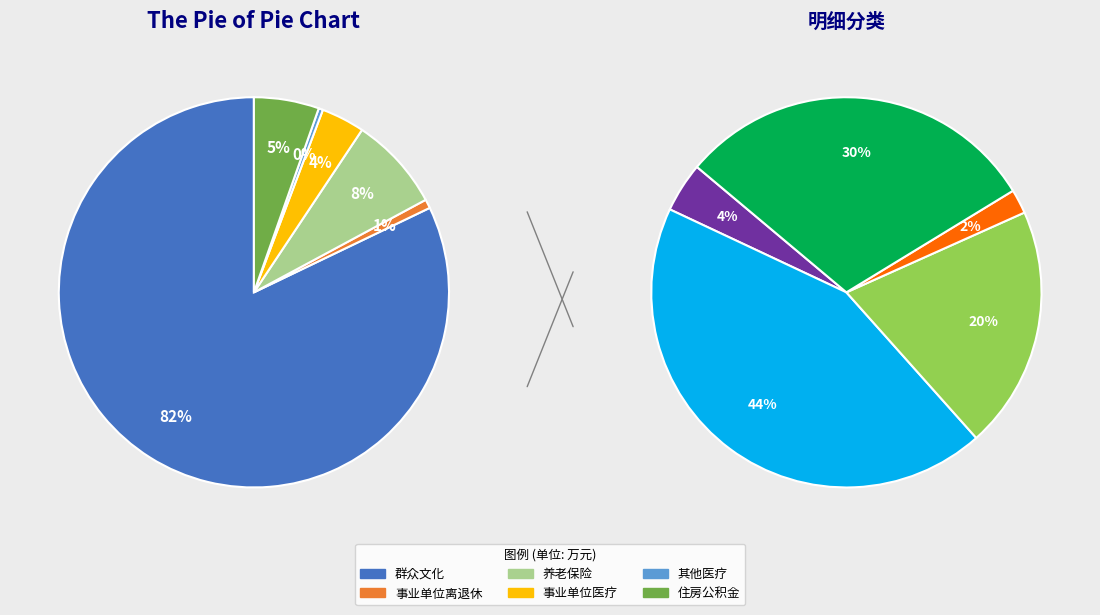

How much of the chart is everything except 机关事业单位基本养老保险缴费支出?

92.2%